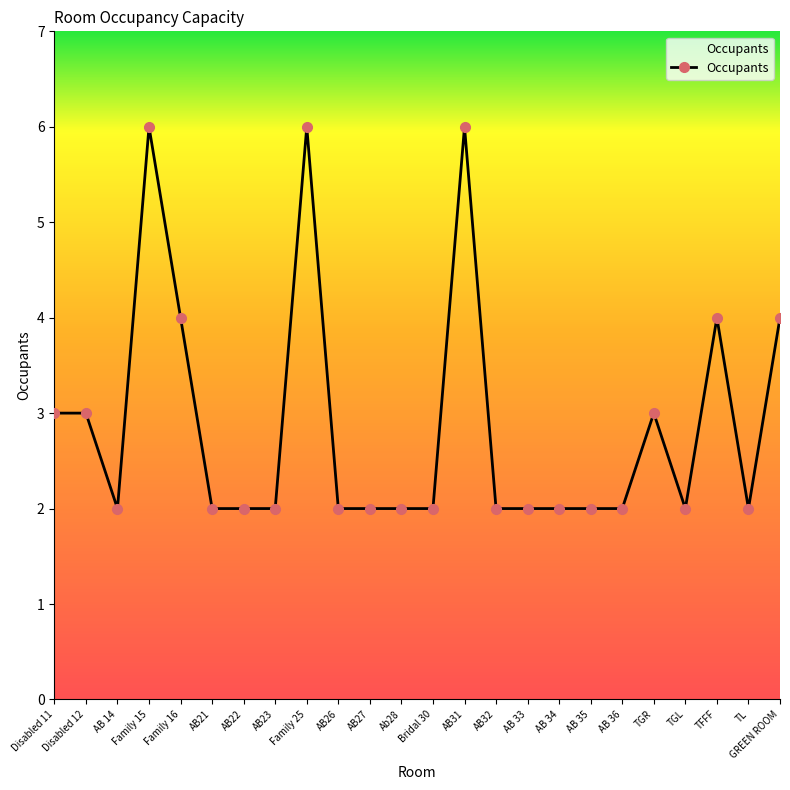

What is the value of the 13th point from the left?

2